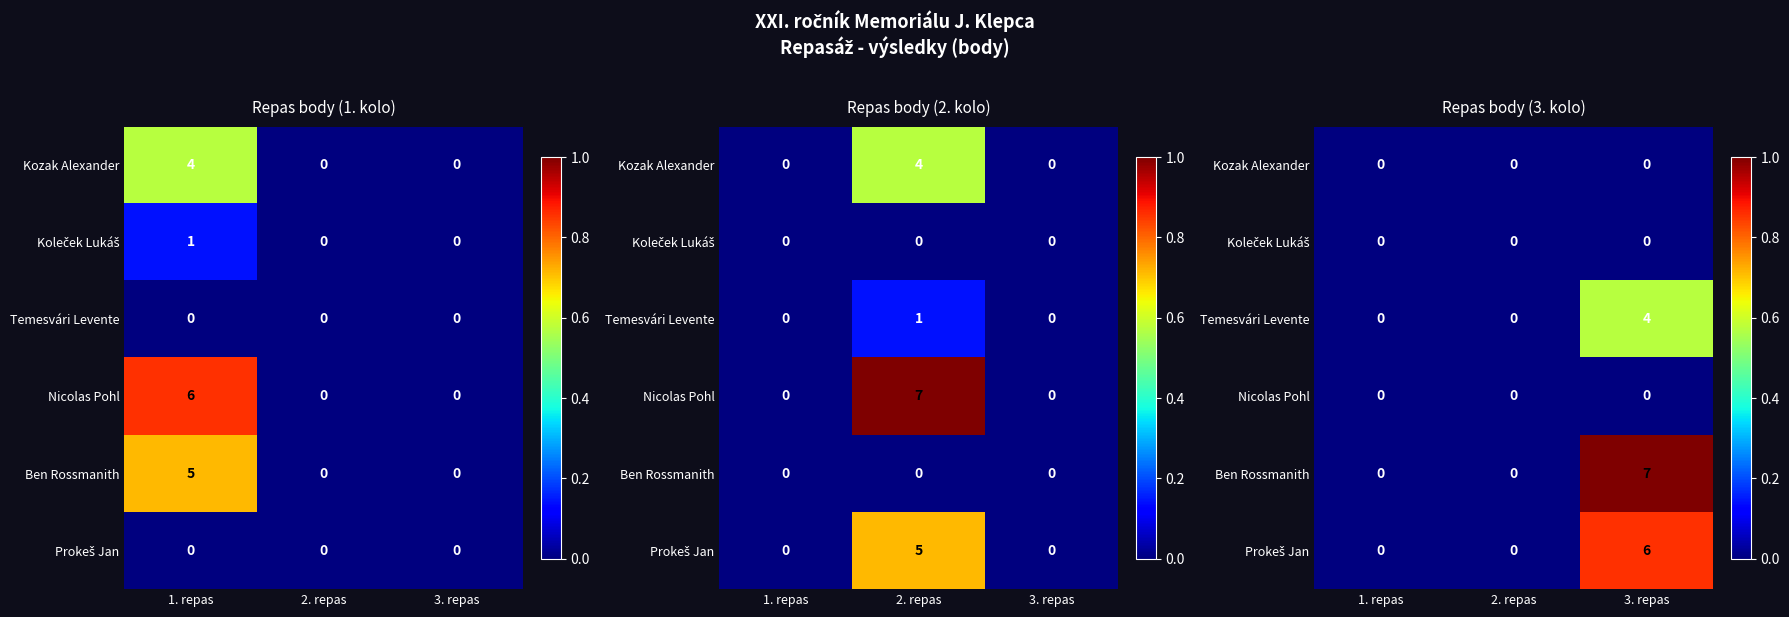

What is the difference between the highest and lowest values at 3. repas?

1.0